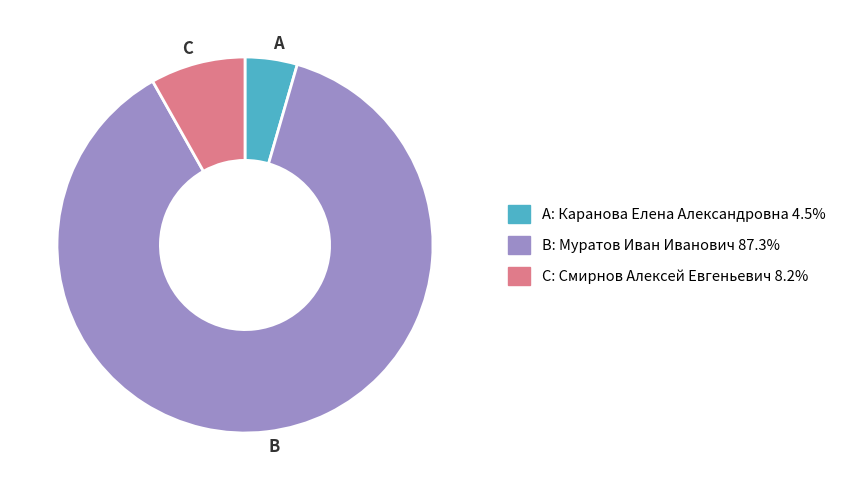

Is there a majority slice in this chart?

Yes